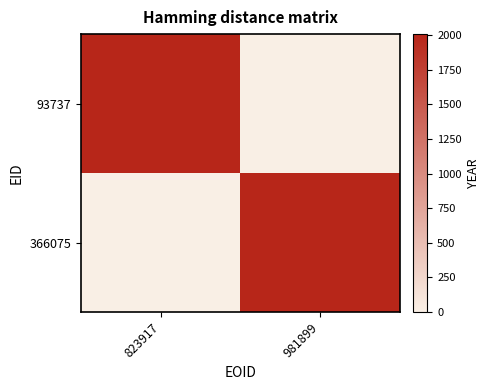

Reading left to right, list all the values displayed in this chart.

93737: 823917=2008	981899=0
366075: 823917=0	981899=2008